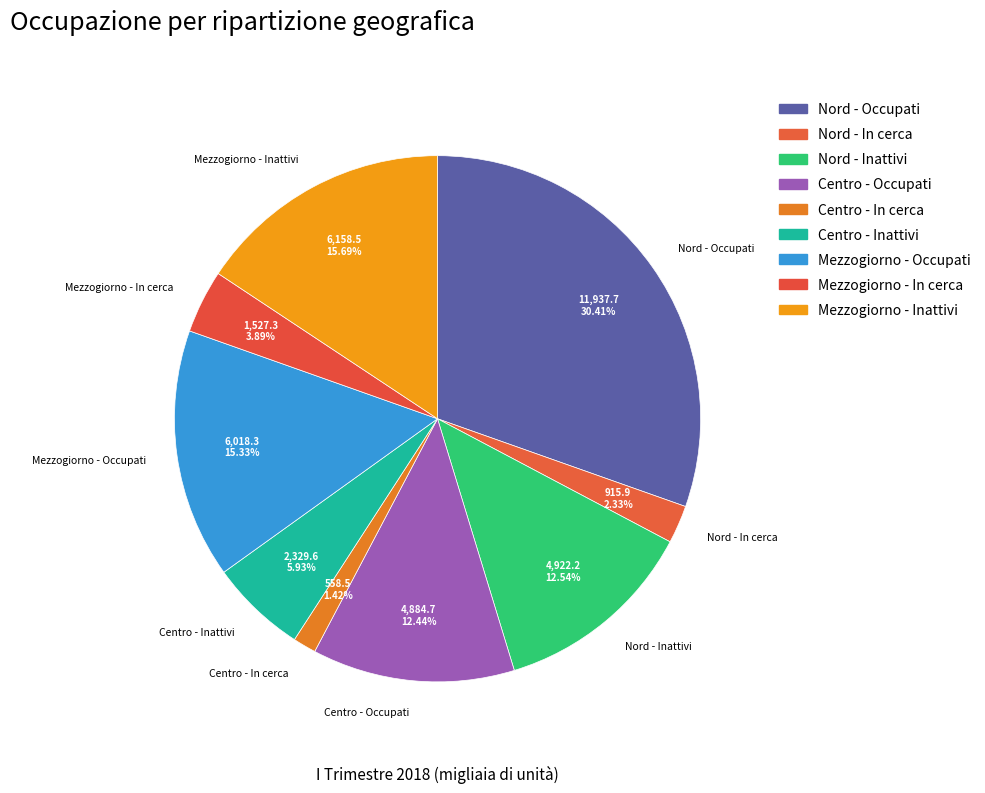

Combined, what portion of the pie is Centro - Occupati and Nord - Inattivi?

25.0%